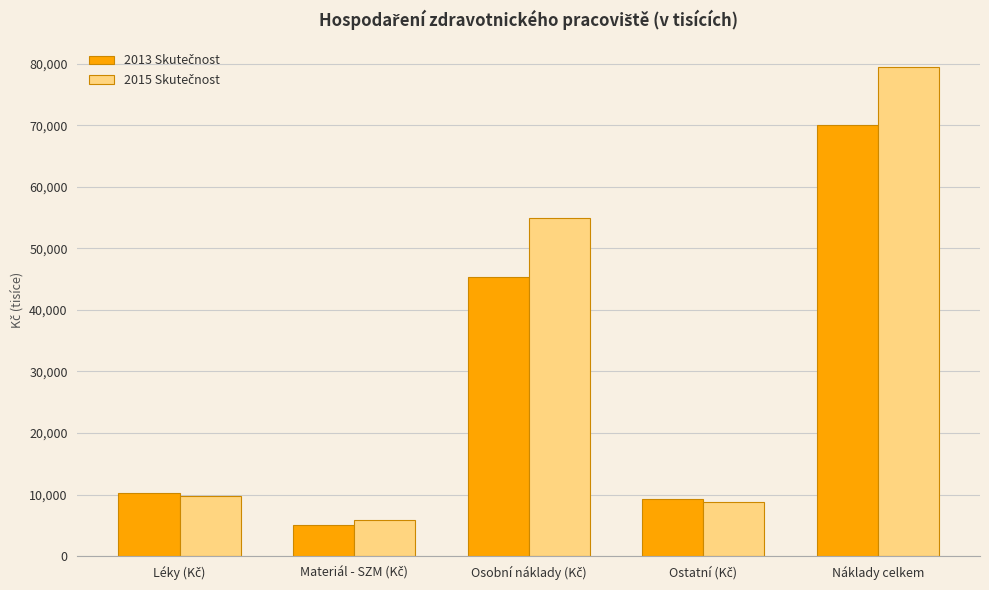

How many data points does each series have?

5